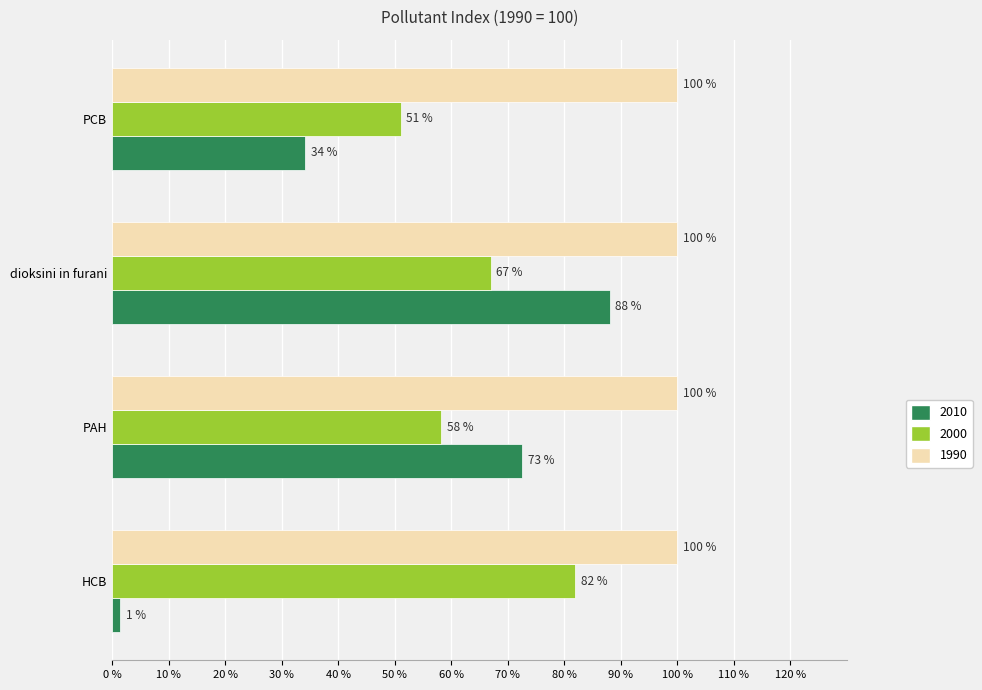

Which series has the largest range (max minus min)?

2010